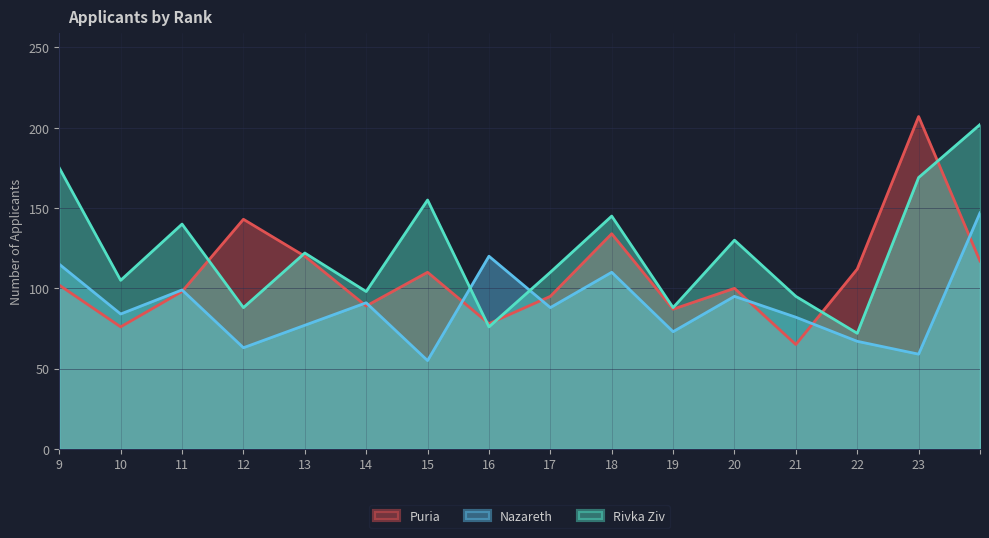

Is the value of Nazareth at 18 greater than the value of Rivka Ziv at 11?

No